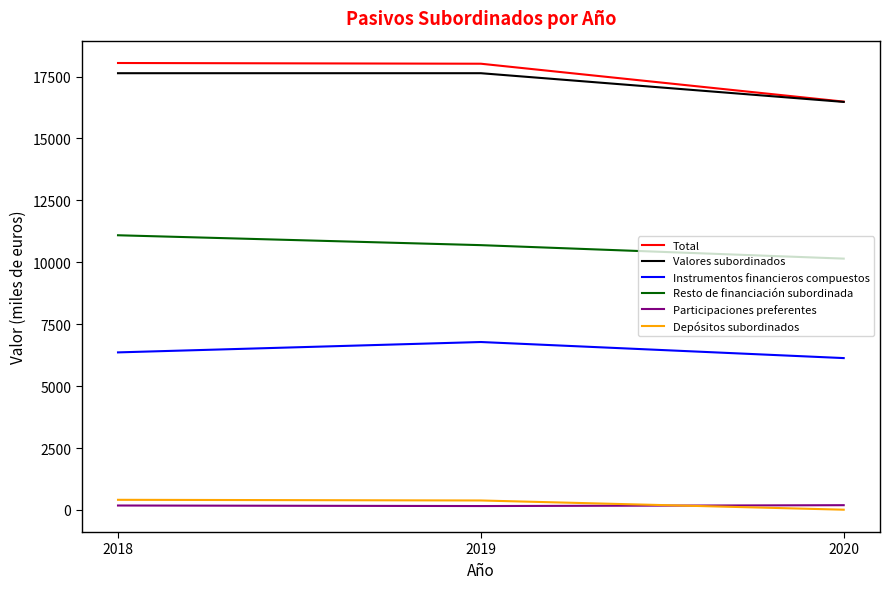

At which label is Depósitos subordinados closest to 211?

2019